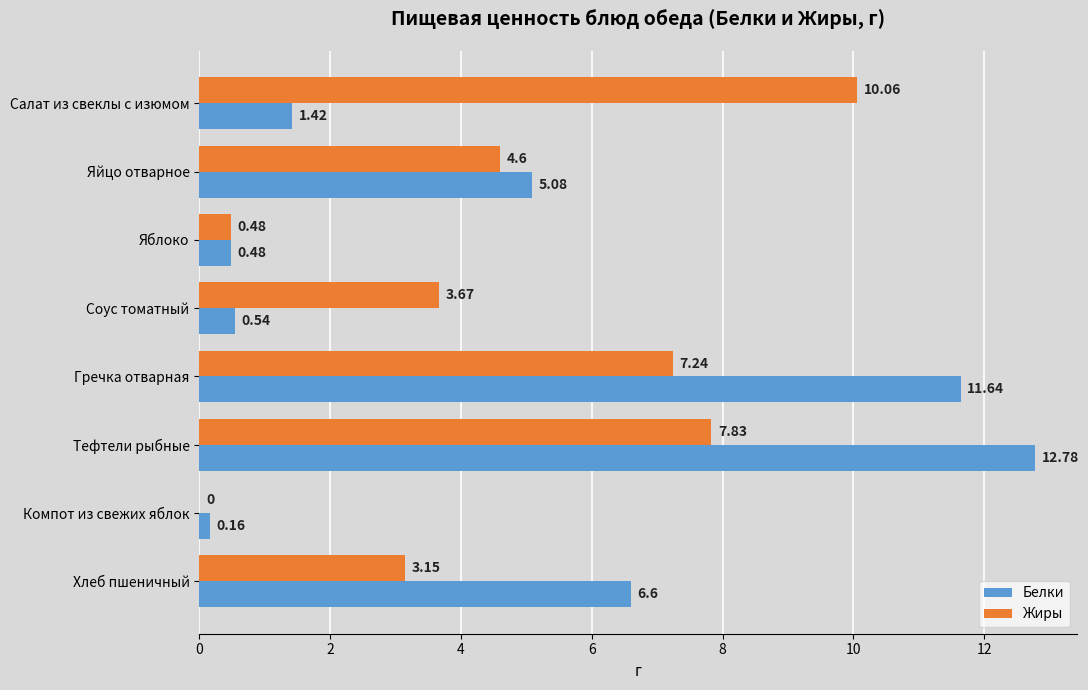

How many series are shown in this chart?

2